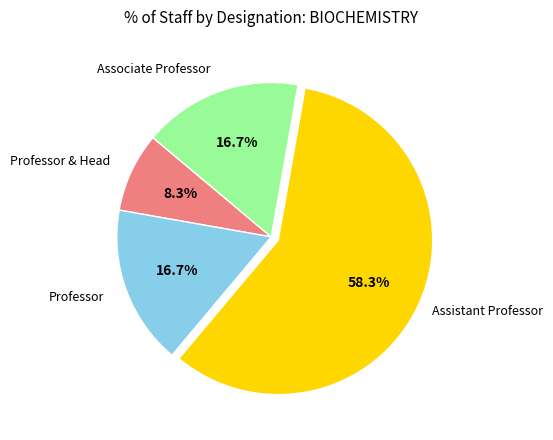

How many slices are in this pie chart?

4